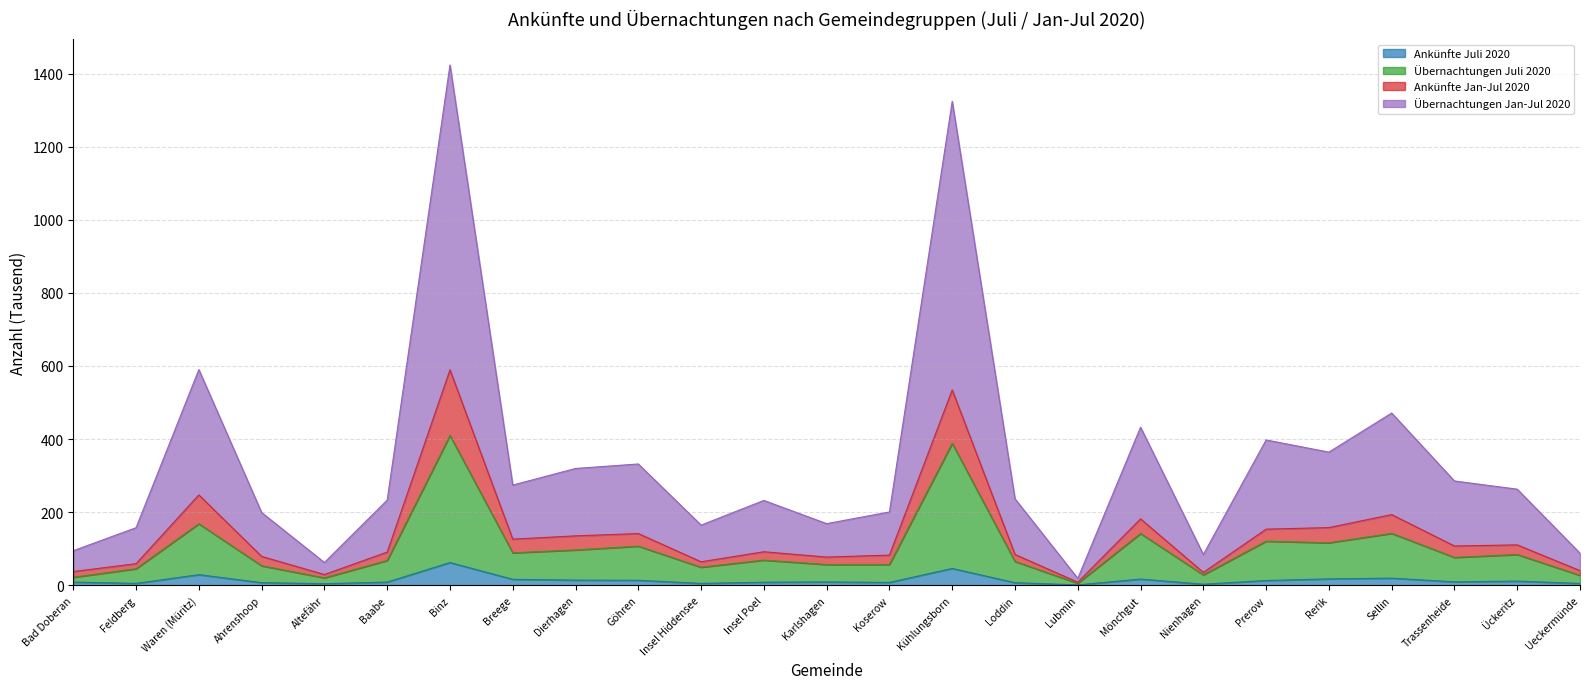

Which series changed the most between Dierhagen and Karlshagen?

Übernachtungen Jan-Jul 2020